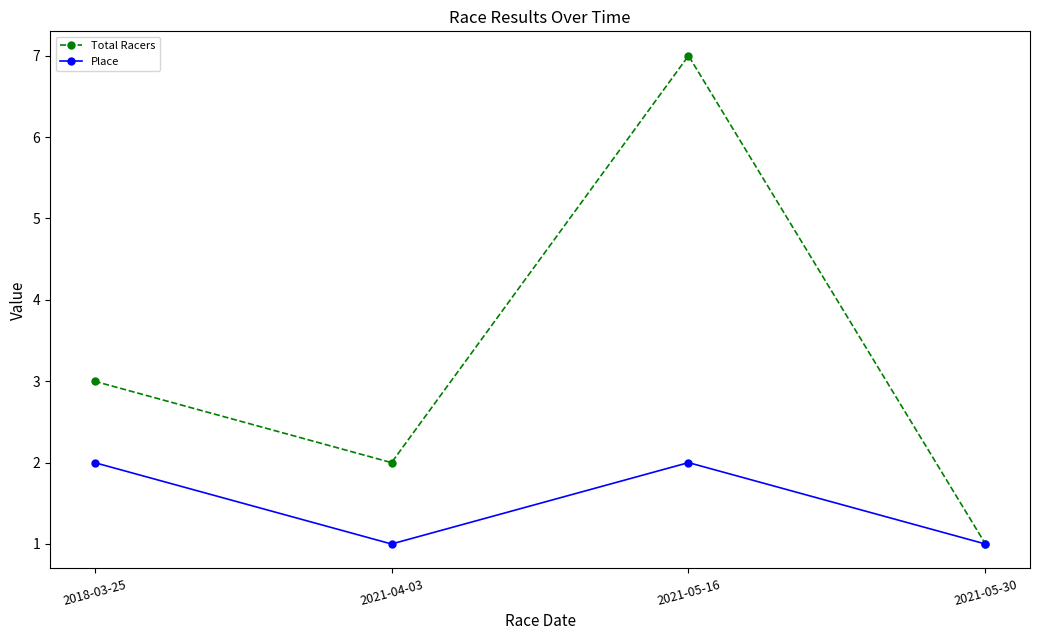

The Place series shows 2 at 2021-05-16. True or false?

True